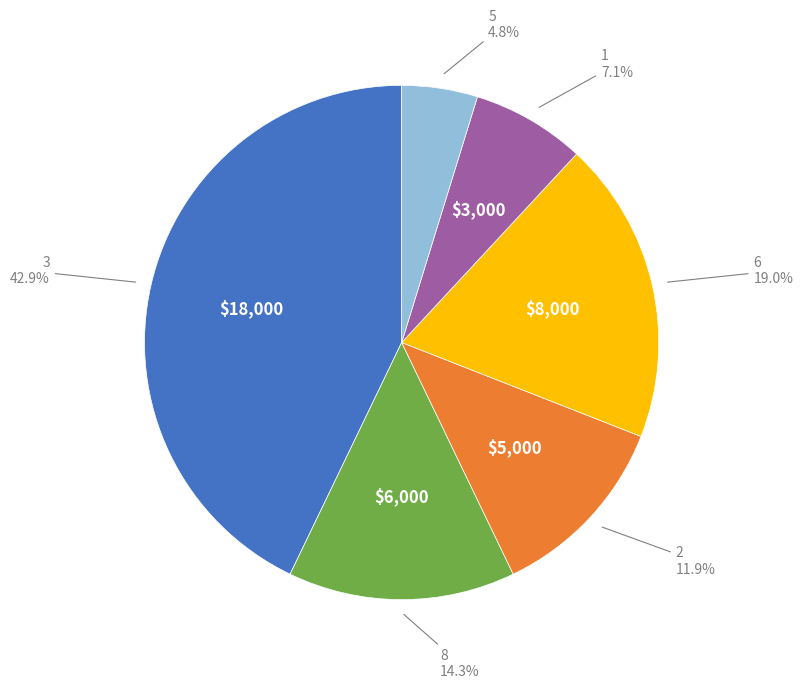

How many slices are in this pie chart?

6